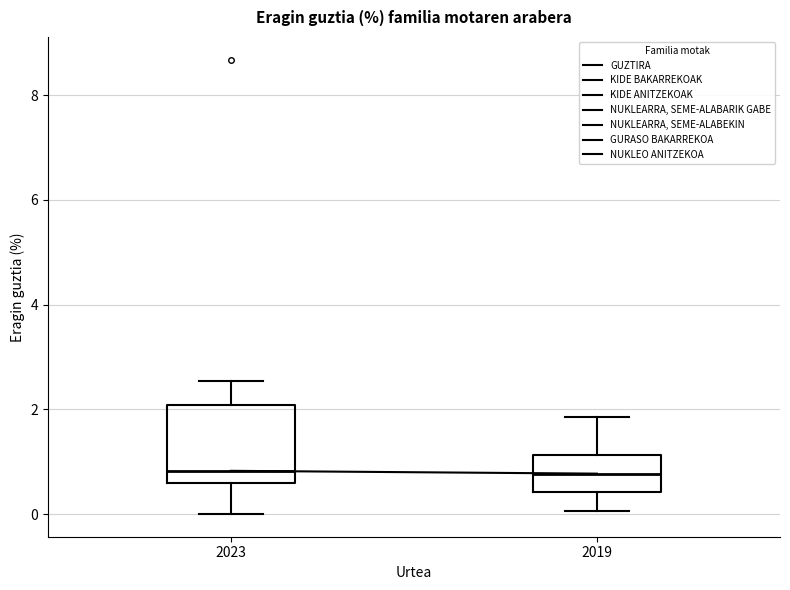

Reading left to right, transcribe this box plot: for each box, give where its median line is, the range the box spans, and where its two whiskers end, as read against the y-axis. The values are not printed on the chart, so give them approximately, as read against the axis.

2023: median 0.8, box 0.6 to 2.0, whiskers 0.0 to 2.6
2019: median 0.8, box 0.4 to 1.2, whiskers 0.0 to 1.8